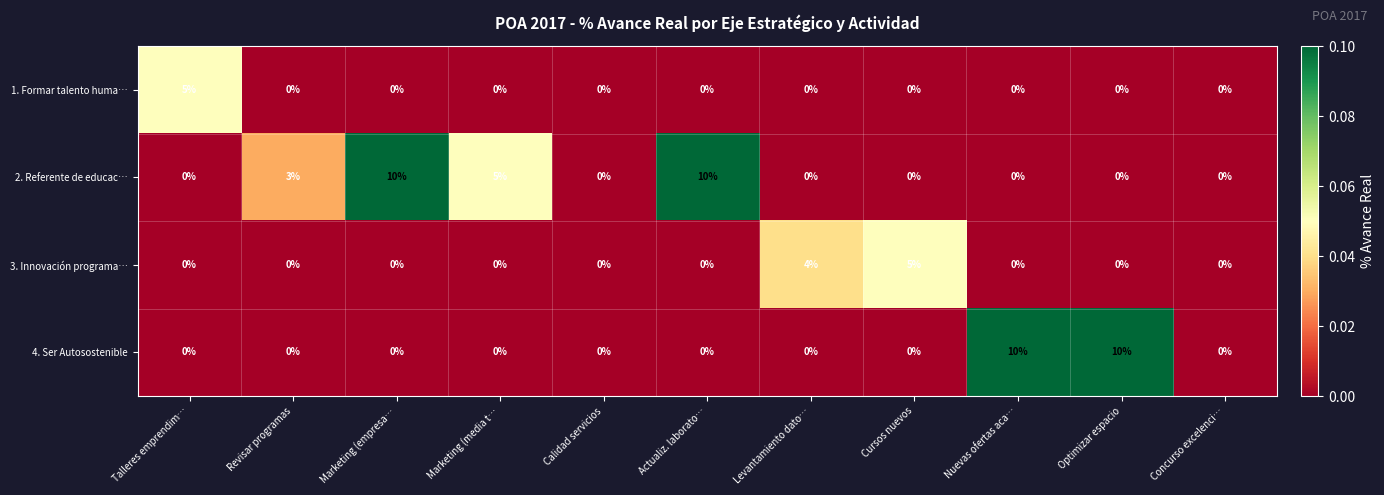

Count the 4. Ser Autosostenible values in the range 0 to 1.

9